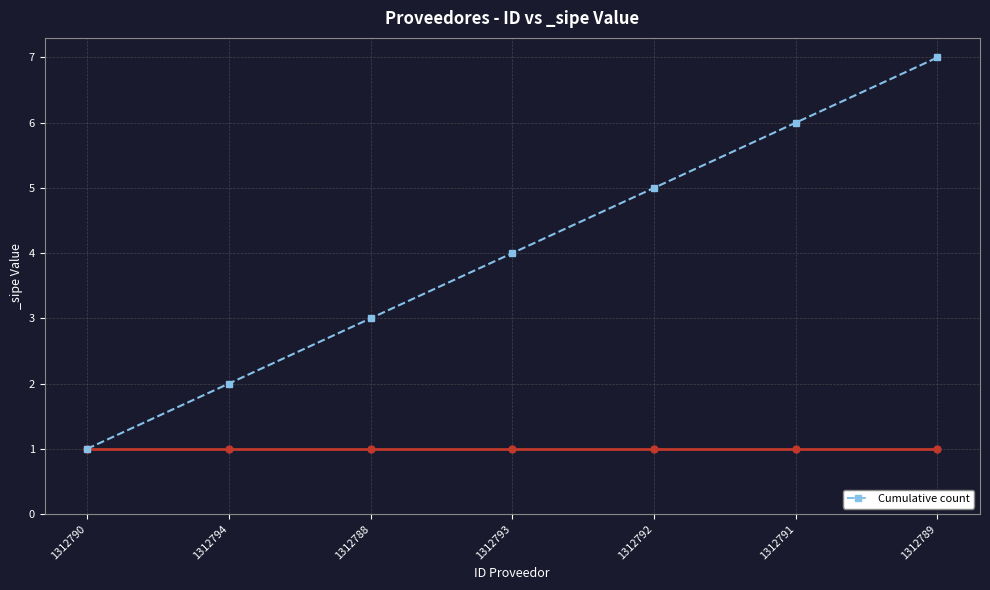

Is it true that the value at 1312791 is 8?

False